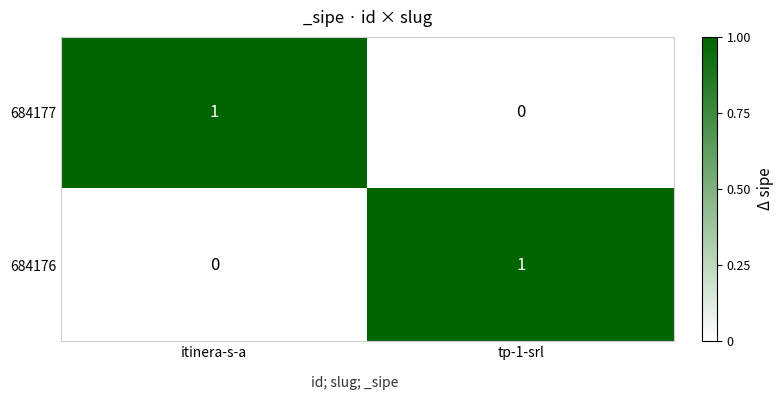

At tp-1-srl, list the series in order from smallest to largest.

684177, 684176